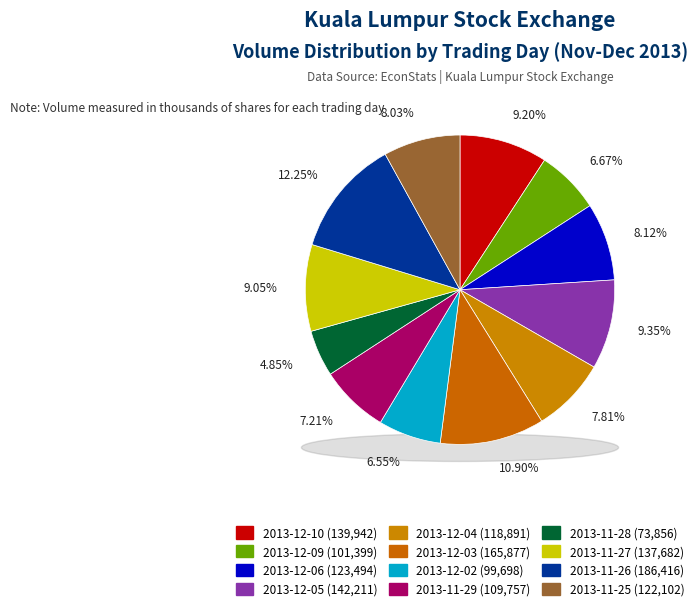

Approximately how many times larger is the value at 2013-12-09 compared to 2013-11-26?

0.5